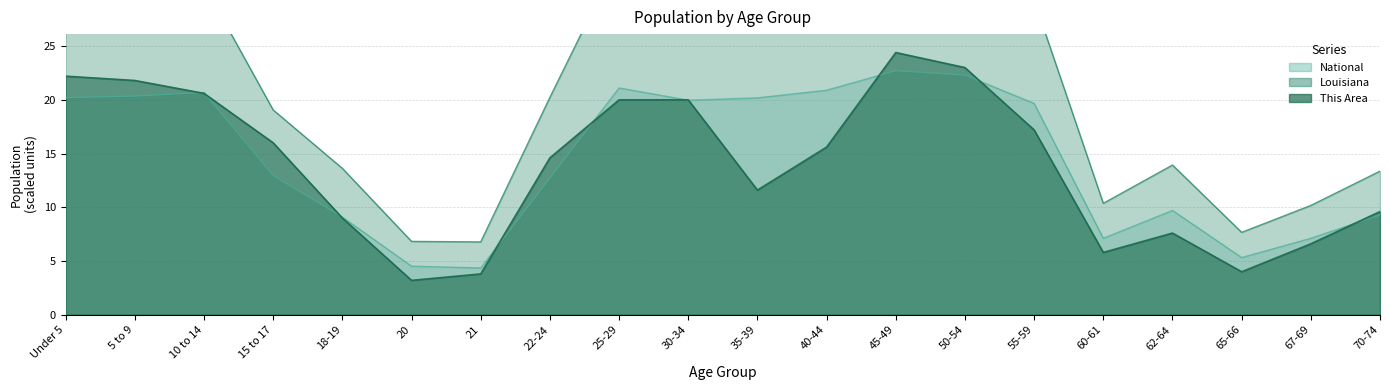

At how many categories does at least one series exceed 23?

10